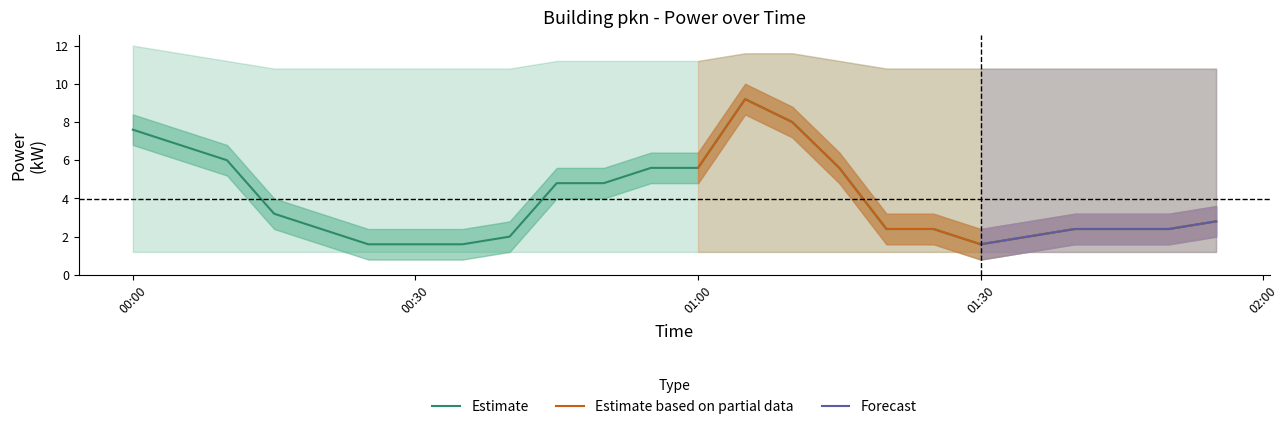

What is the maximum value for Estimate?

9.2